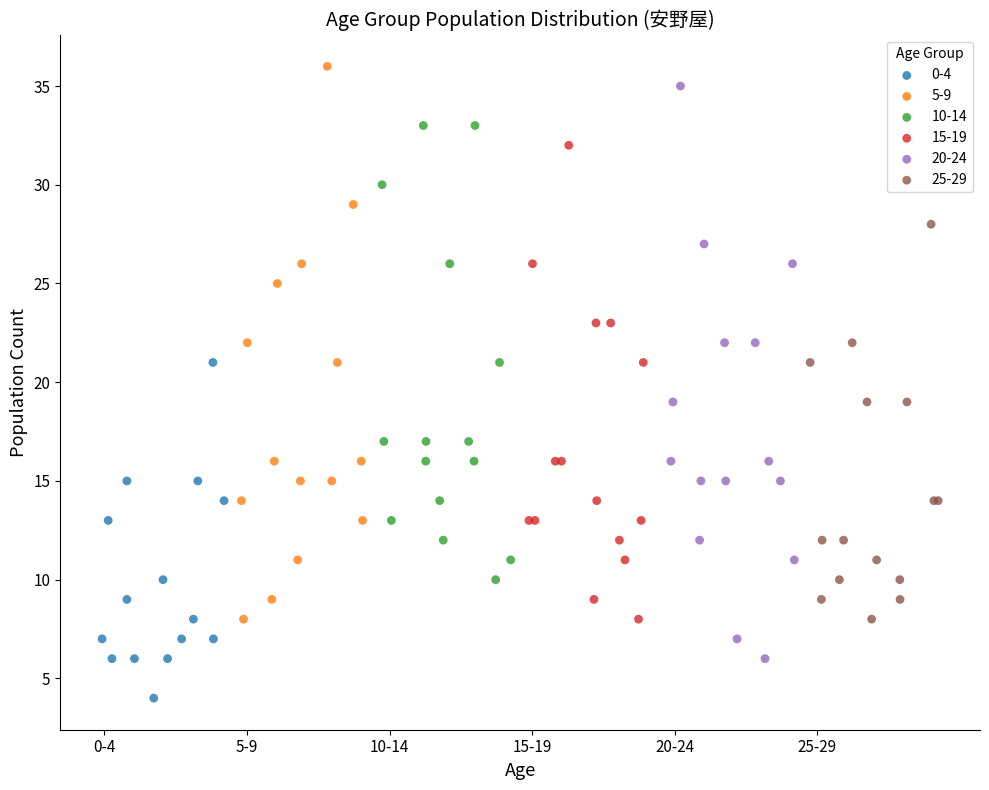

Which series has the widest spread of Y values?

20-24